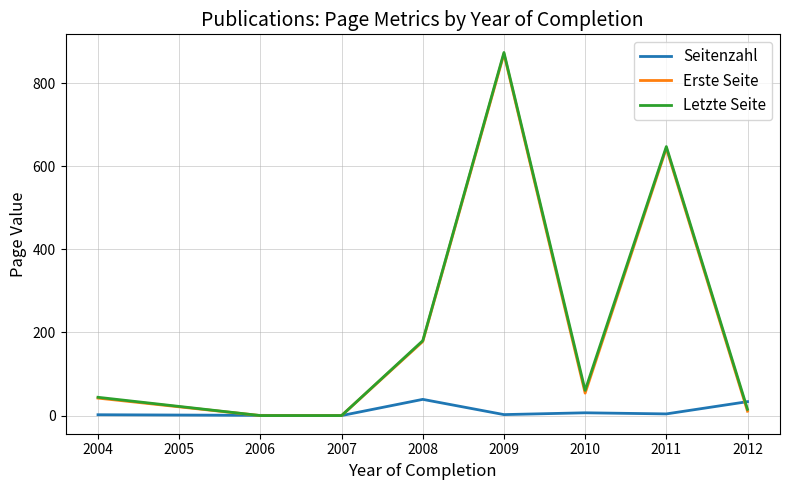

What is the greatest value displayed?

874.0